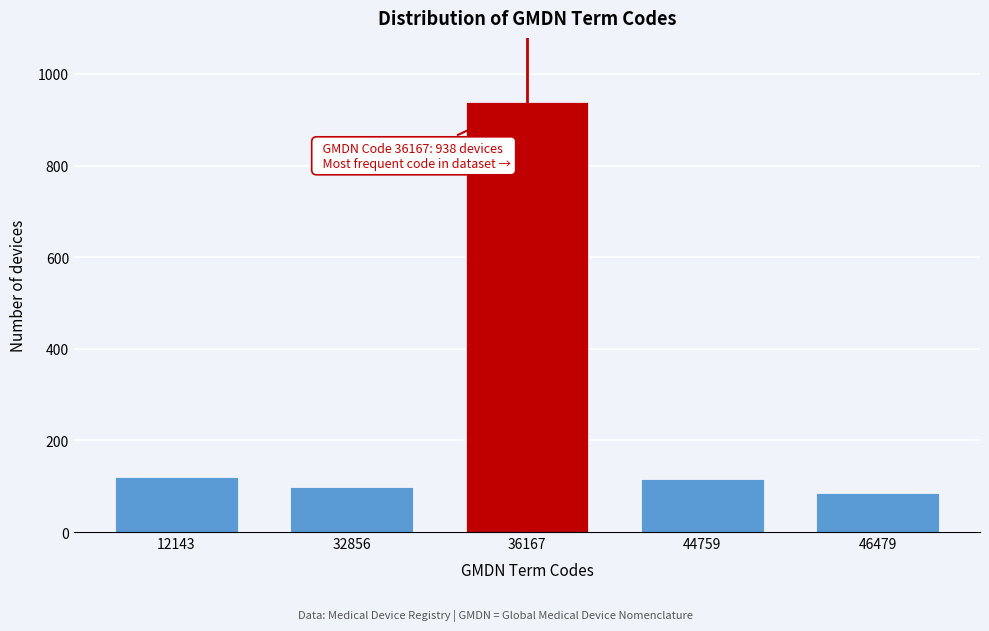

Reading left to right, transcribe all the data shown in this chart.

120	98	938	115	85